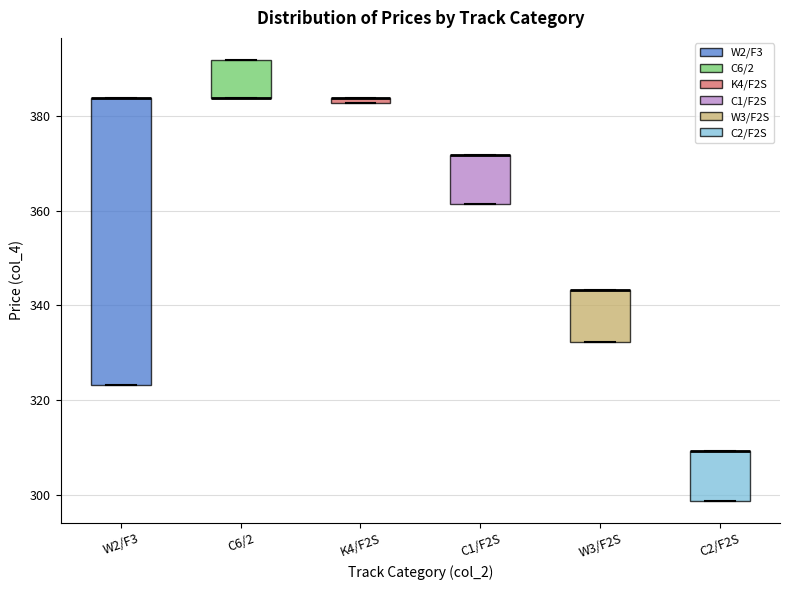

Which box is the tallest, from its lower edge to its upper edge?

W2/F3